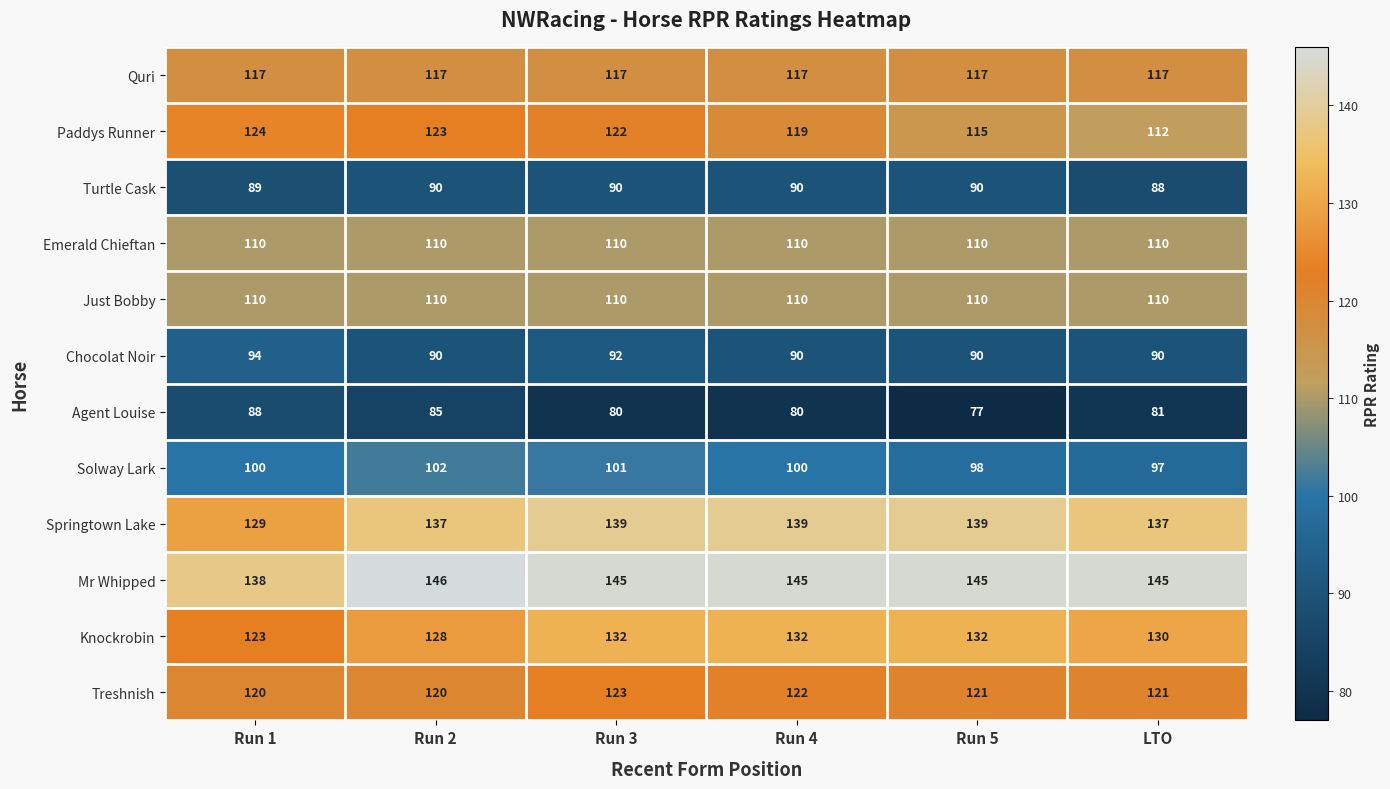

Between Run 2 and Run 3, which series saw the biggest shift?

Agent Louise